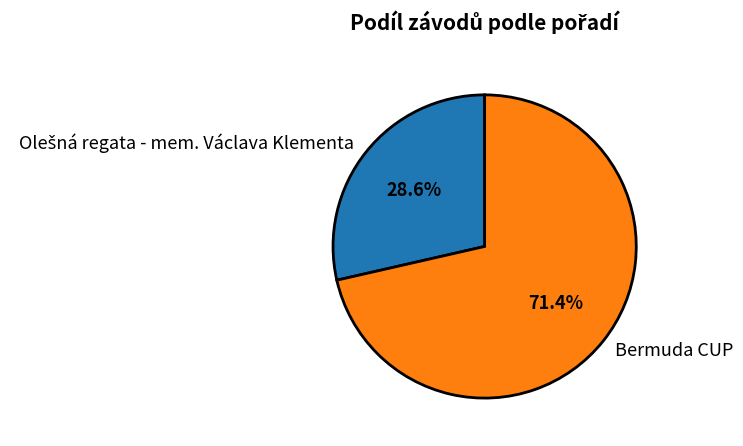

Which category has the biggest portion of the pie?

Bermuda CUP